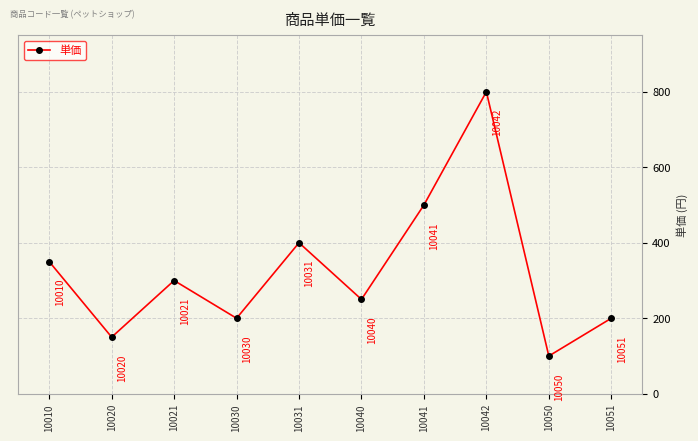

Where is the first local minimum?

10020